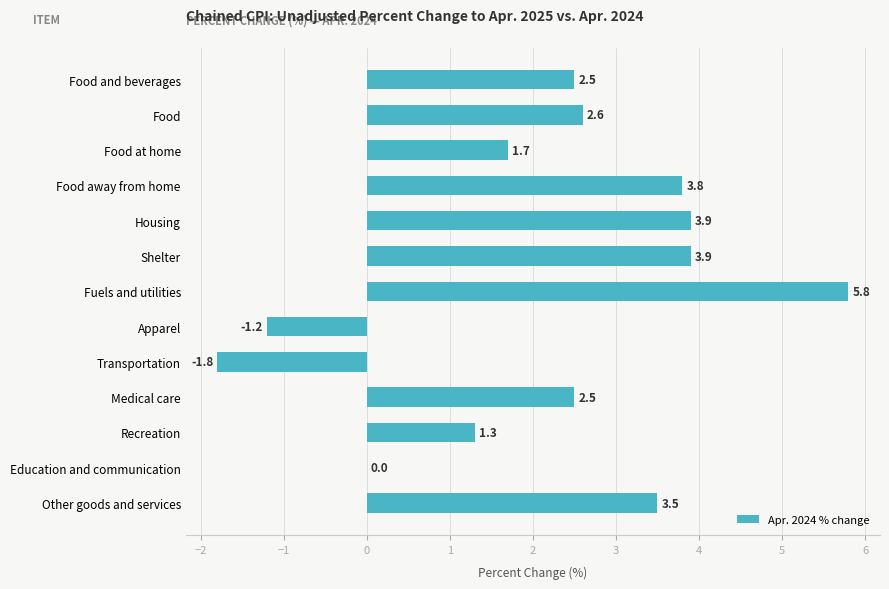

Reading bottom to top, transcribe all the data shown in this chart.

Other goods and services=3.5	Education and communication=0.0	Recreation=1.3	Medical care=2.5	Transportation=-1.8	Apparel=-1.2	Fuels and utilities=5.8	Shelter=3.9	Housing=3.9	Food away from home=3.8	Food at home=1.7	Food=2.6	Food and beverages=2.5